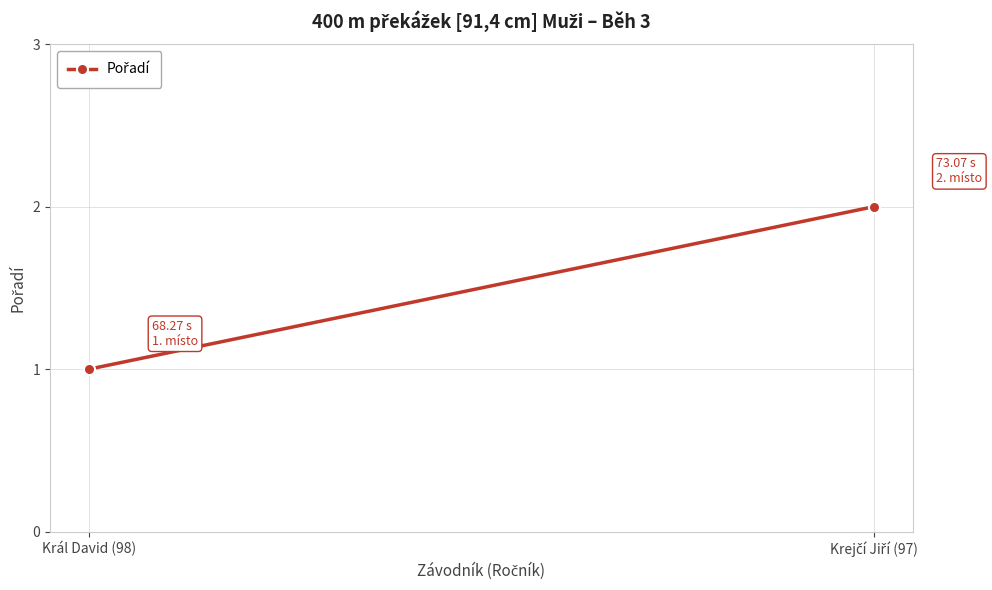

The chart shows a value of 1 at Krejčí Jiří (97). True or false?

False